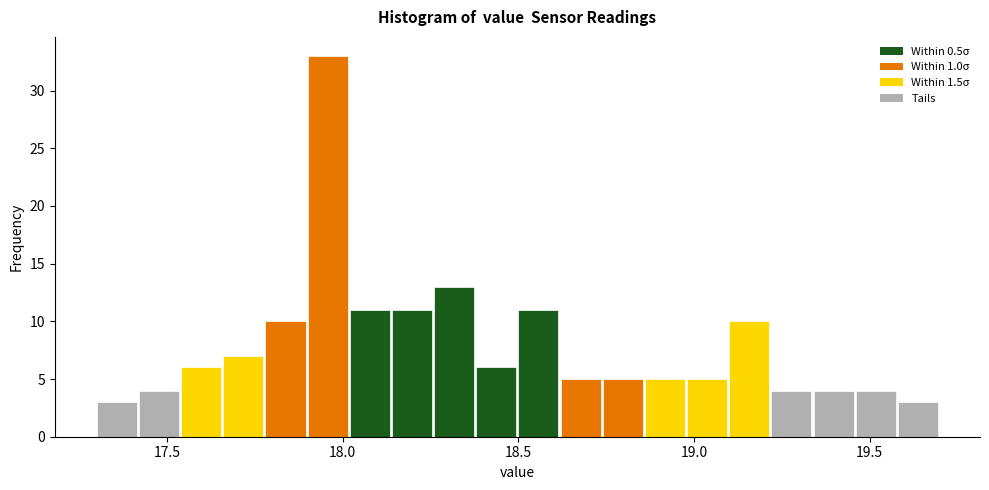

Read against the x-axis, roughly where is the centre of the tallest bar?

17.95